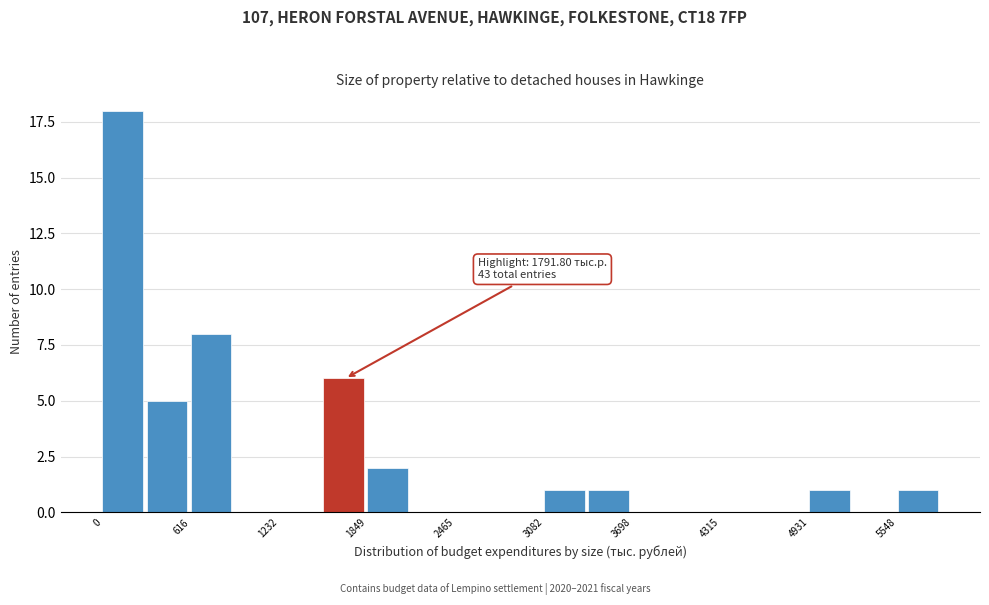

Around what value on the x-axis is the tallest bar? Give the approximate position of its centre, as read against the axis.

100